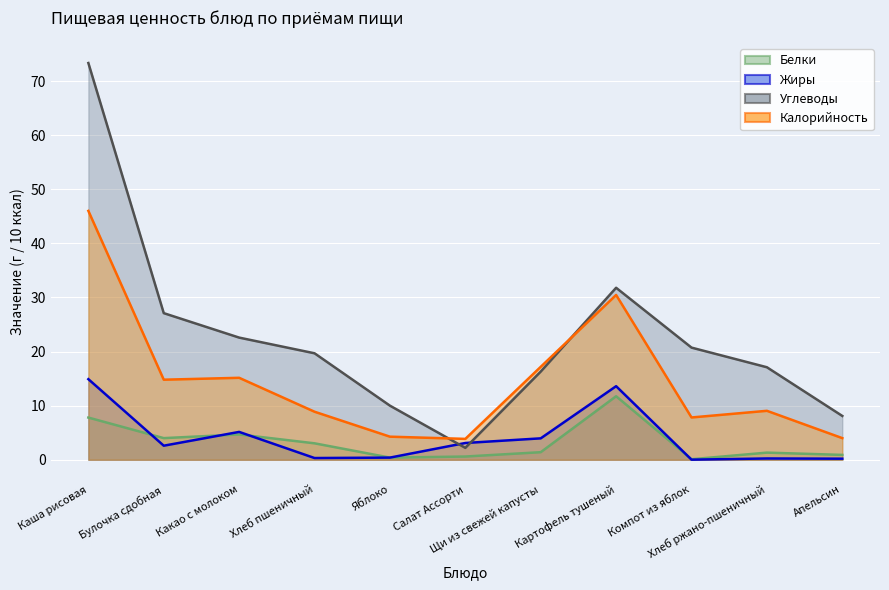

How many times do Углеводы and Калорийность cross each other?

2